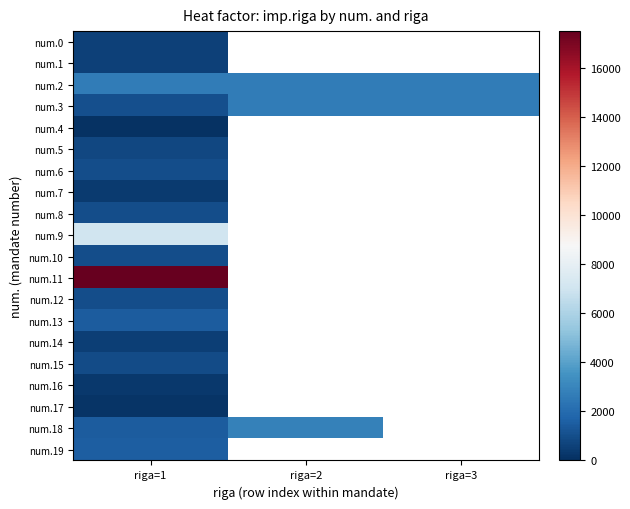

Rank the series at riga=1 from highest to lowest value.

num.11, num.9, num.2, num.19, num.13, num.18, num.3, num.6, num.8, num.10, num.12, num.15, num.5, num.1, num.0, num.14, num.7, num.16, num.17, num.4